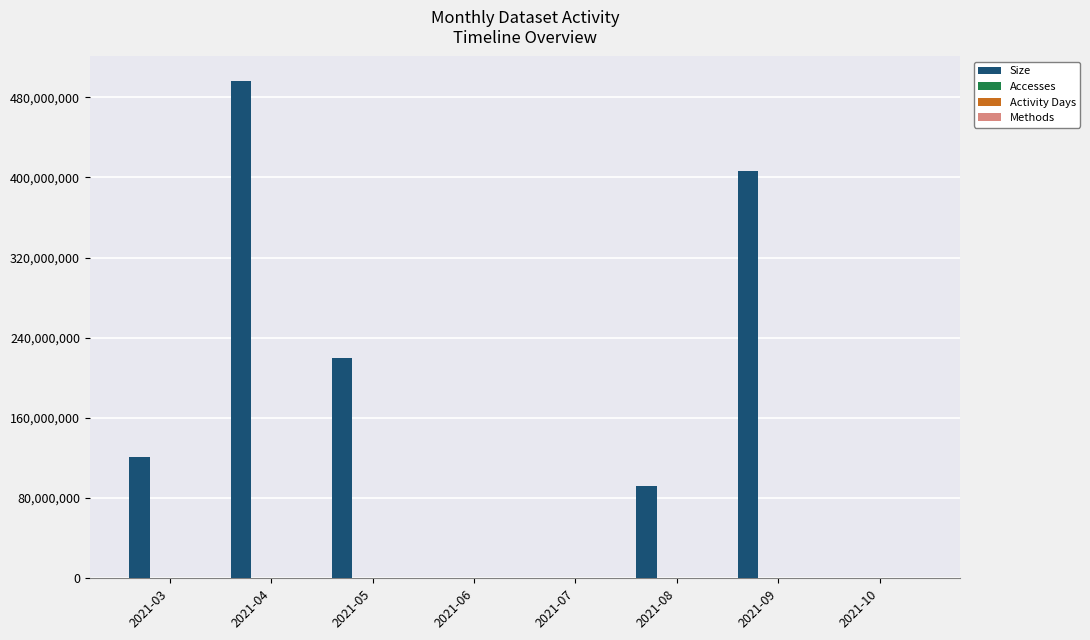

What is the spread (max minus min) of values at 2021-09?

406515071